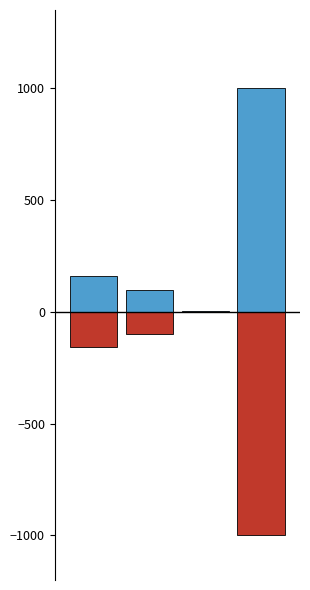

Is it true that -Всего equals -133.0 at 1?

False